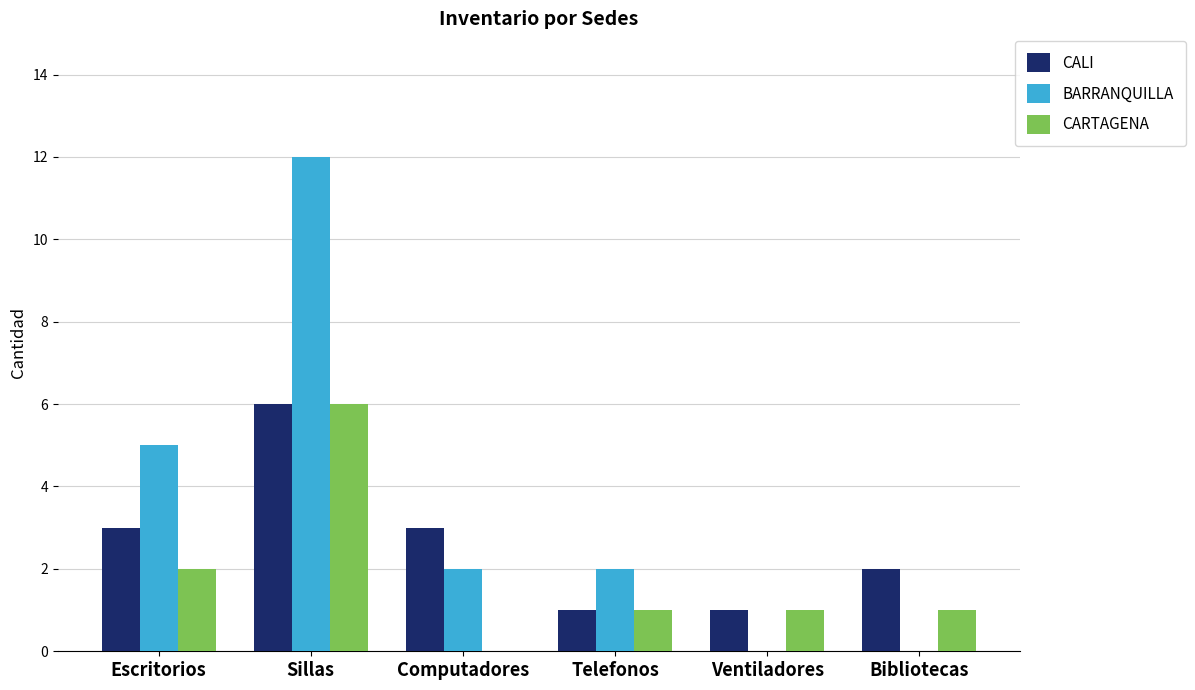

Between Escritorios and Computadores, which series saw the biggest shift?

BARRANQUILLA